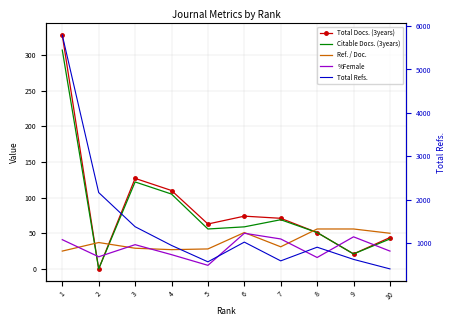

Where is the first local minimum for %Female?

2